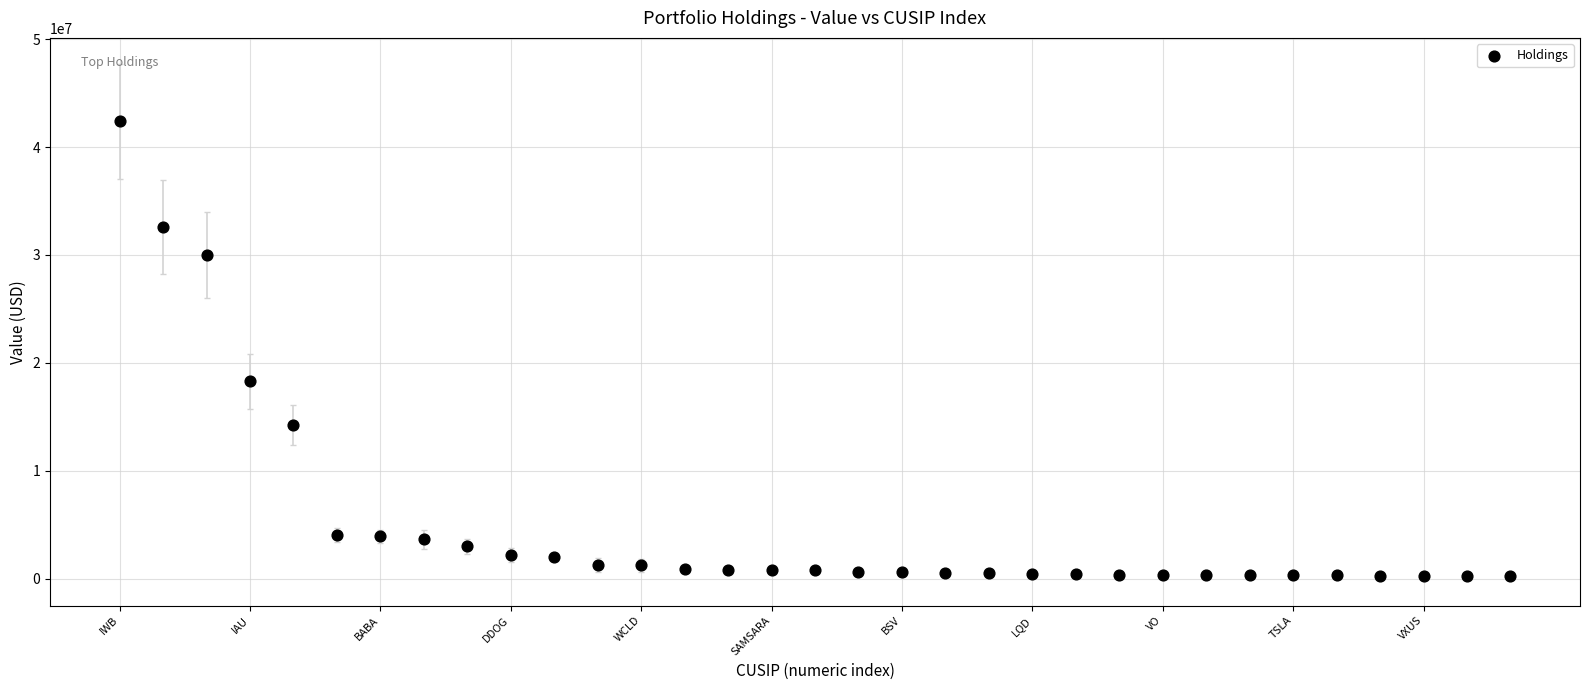

What Y value in the scatter plot is closest to 21308546?

18274017